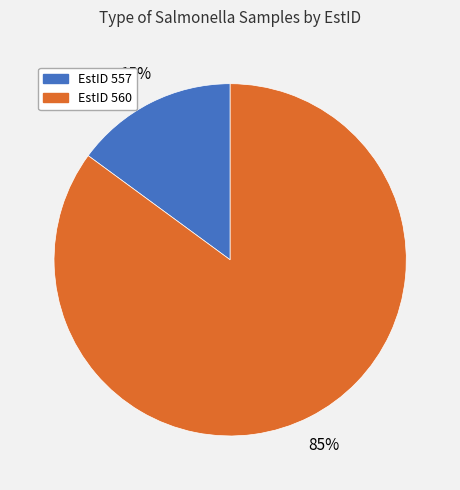

To the nearest percent, what is the difference between the largest and smallest slice percentages?

70%